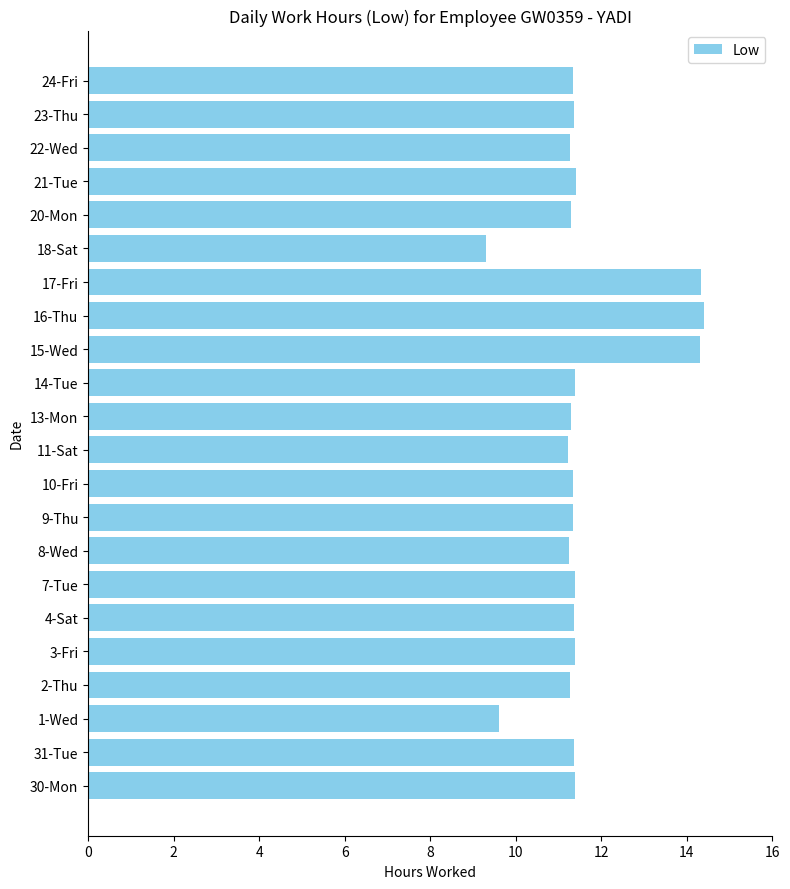

What is the average value?

11.6